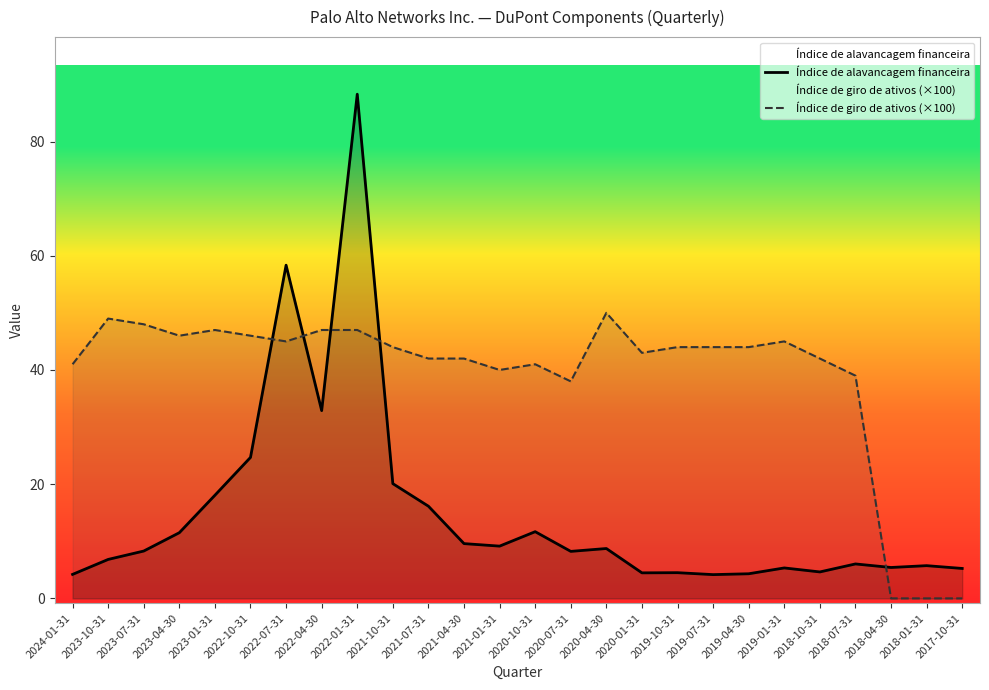

Reading left to right, transcribe all the data shown in this chart.

Índice de alavancagem financeira: 4.2	6.8	8.3	11.5	18.1	24.7	58.4	32.9	88.3	20.1	16.1	9.6	9.2	11.7	8.2	8.7	4.5	4.5	4.2	4.3	5.3	4.6	6.0	5.4	5.7	5.2
Índice de giro de ativos (×100): 41.0	49.0	48.0	46.0	47.0	46.0	45.0	47.0	47.0	44.0	42.0	42.0	40.0	41.0	38.0	50.0	43.0	44.0	44.0	44.0	45.0	42.0	39.0	0.0	0.0	0.0